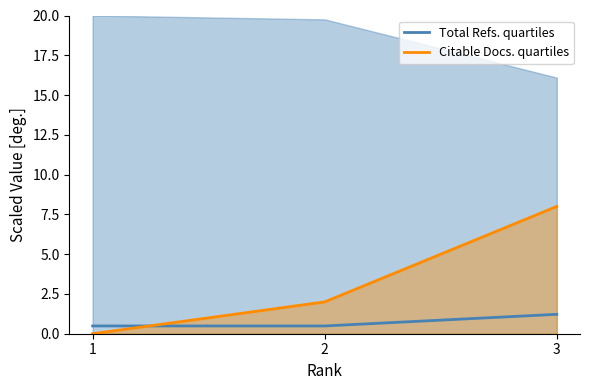

What is the sum of all Total Refs. quartiles values?

2.2